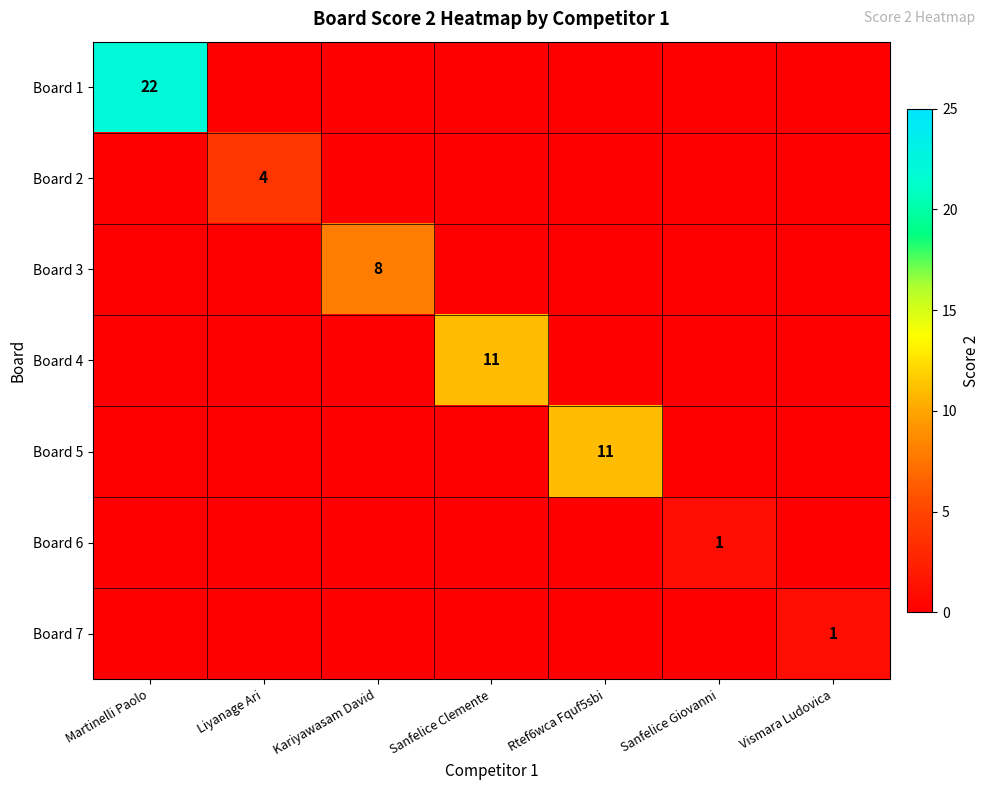

At which category is the sum across all series the highest?

Martinelli Paolo